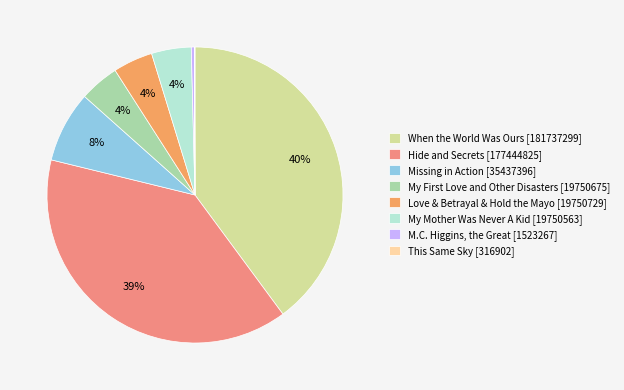

To the nearest percent, what percentage of the pie is Hide and Secrets [177444825]?

39%